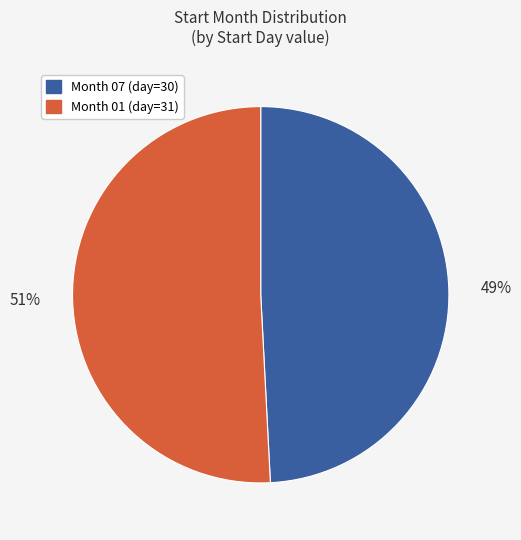

To the nearest percent, what is the difference between the Month 07 (day=30) and Month 01 (day=31) slice percentages?

2%